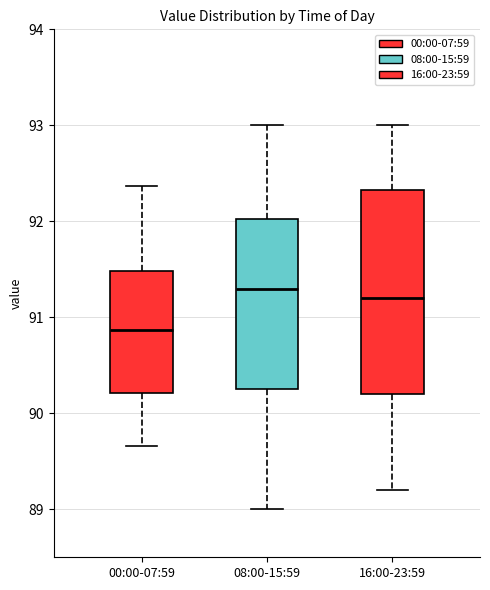

Reading left to right, read every box against the y-axis: the position of its median line, the range the box covers, and the ends of its whiskers. The values are not printed on the chart, so give them approximately, as read against the axis.

00:00-07:59: median 90.9, box 90.2 to 91.5, whiskers 89.7 to 92.4
08:00-15:59: median 91.3, box 90.3 to 92.0, whiskers 89.0 to 93.0
16:00-23:59: median 91.2, box 90.2 to 92.3, whiskers 89.2 to 93.0